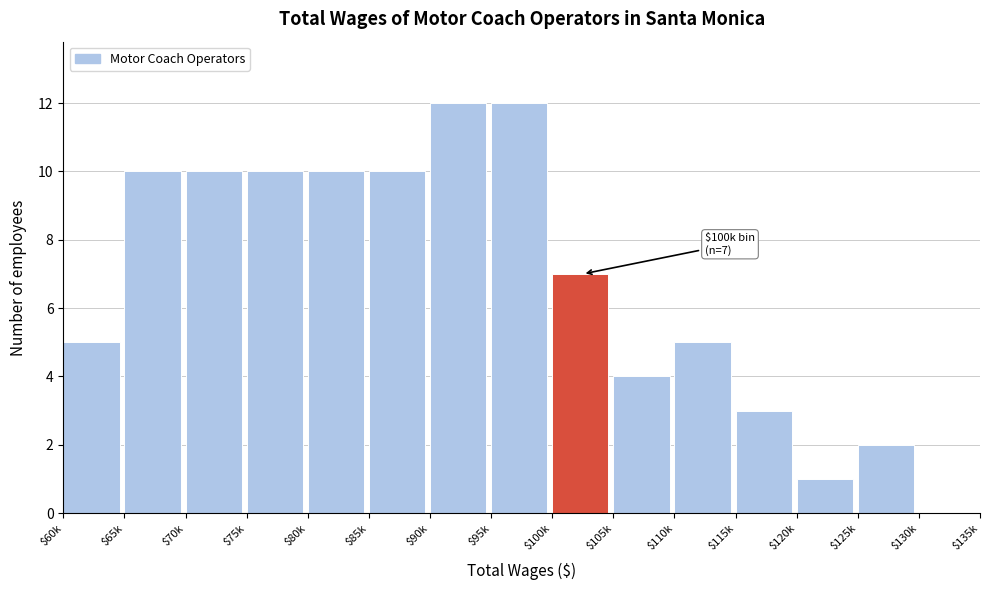

The value at $95k is 12. True or false?

True